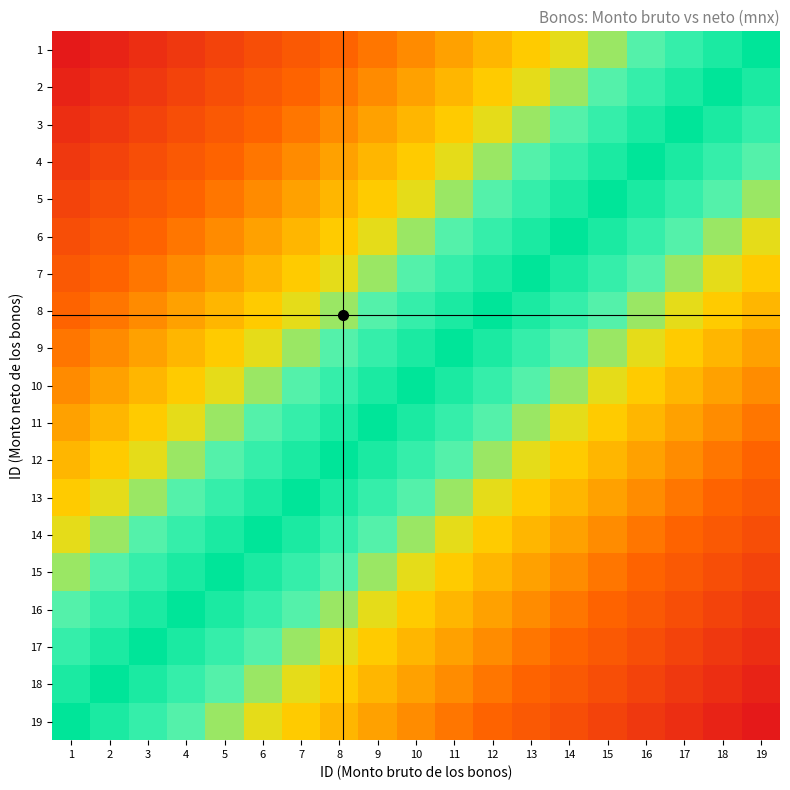

Which series has the widest spread of values?

2